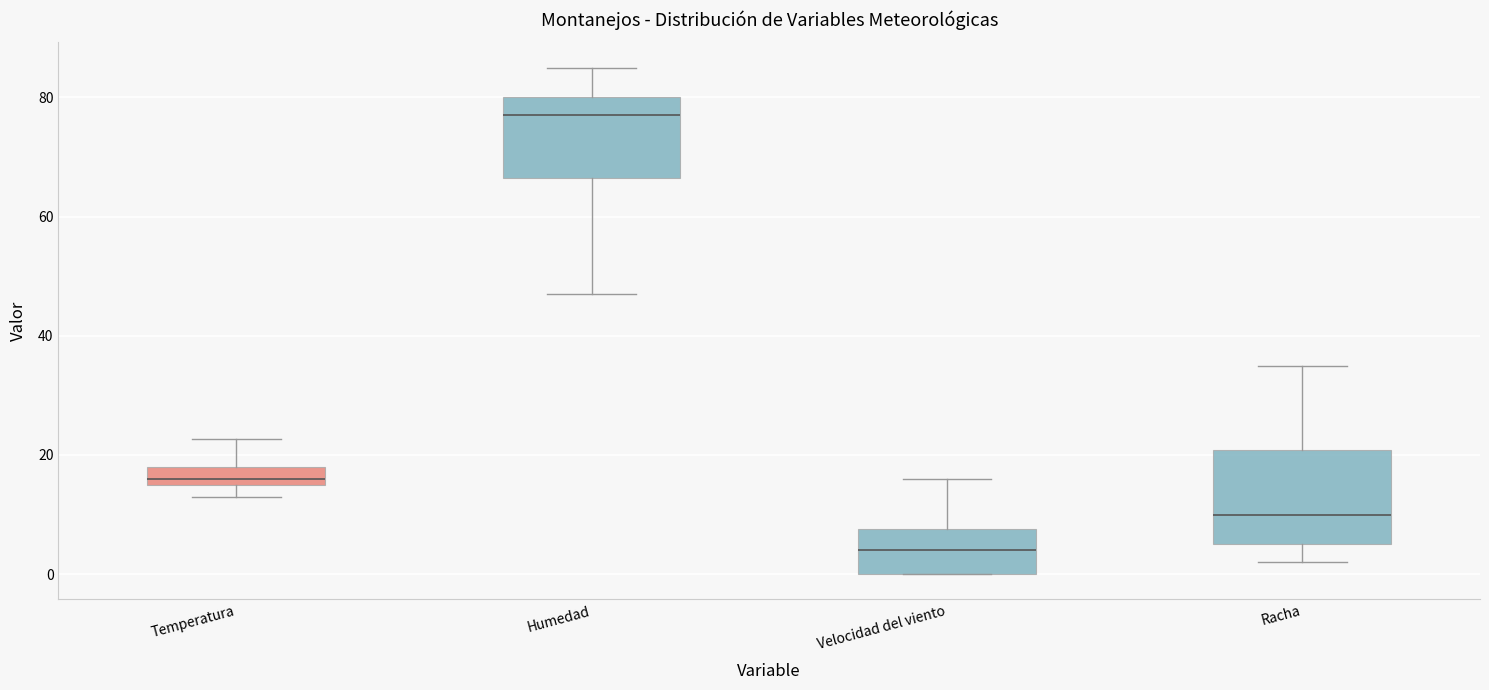

Reading left to right, transcribe this box plot: for each box, give where its median line is, the range the box spans, and where its two whiskers end, as read against the y-axis. The values are not printed on the chart, so give them approximately, as read against the axis.

Temperatura: median 16, box 14 to 18, whiskers 14 (below the box's lower edge) to 22
Humedad: median 78, box 66 to 80, whiskers 48 to 86
Velocidad del viento: median 4, box 0 to 8, whiskers 0 to 16
Racha: median 10, box 6 to 20, whiskers 2 to 36